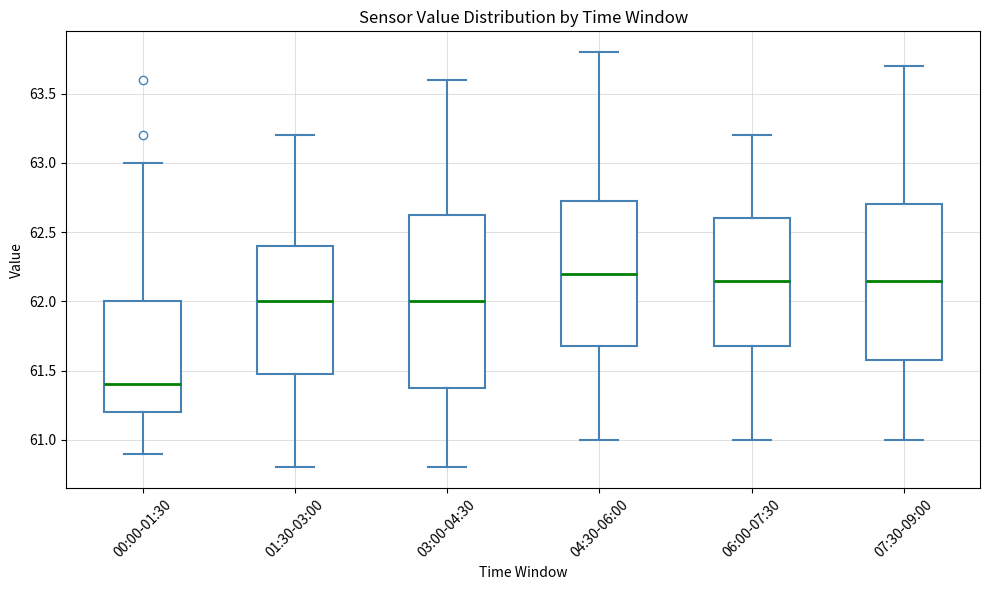

Reading left to right, read every box against the y-axis: the position of its median line, the range the box covers, and the ends of its whiskers. The values are not printed on the chart, so give them approximately, as read against the axis.

00:00-01:30: median 61.40, box 61.20 to 62.00, whiskers 60.90 to 63.00
01:30-03:00: median 62.00, box 61.50 to 62.40, whiskers 60.80 to 63.20
03:00-04:30: median 62.00, box 61.40 to 62.65, whiskers 60.80 to 63.60
04:30-06:00: median 62.20, box 61.70 to 62.75, whiskers 61.00 to 63.80
06:00-07:30: median 62.15, box 61.70 to 62.60, whiskers 61.00 to 63.20
07:30-09:00: median 62.15, box 61.60 to 62.70, whiskers 61.00 to 63.70